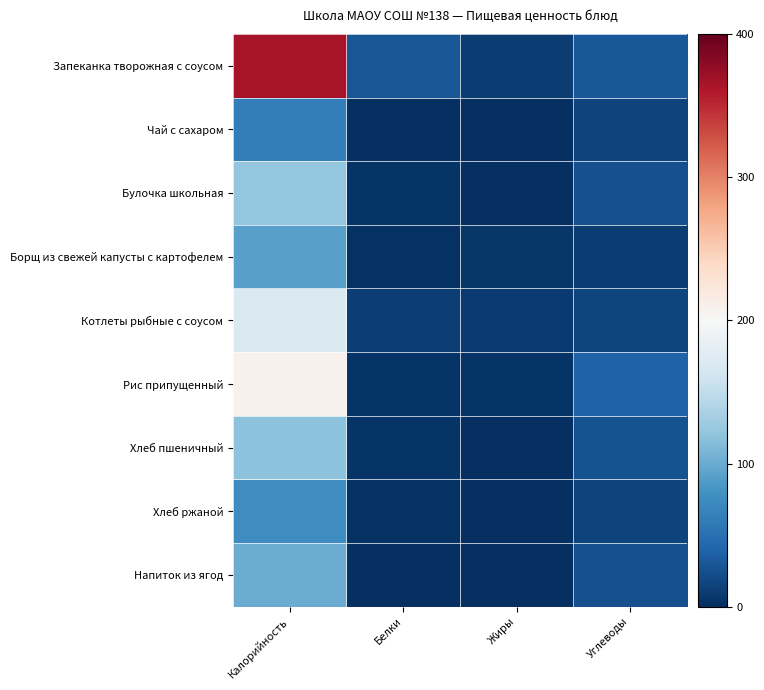

At how many categories does at least one series exceed 98?

1